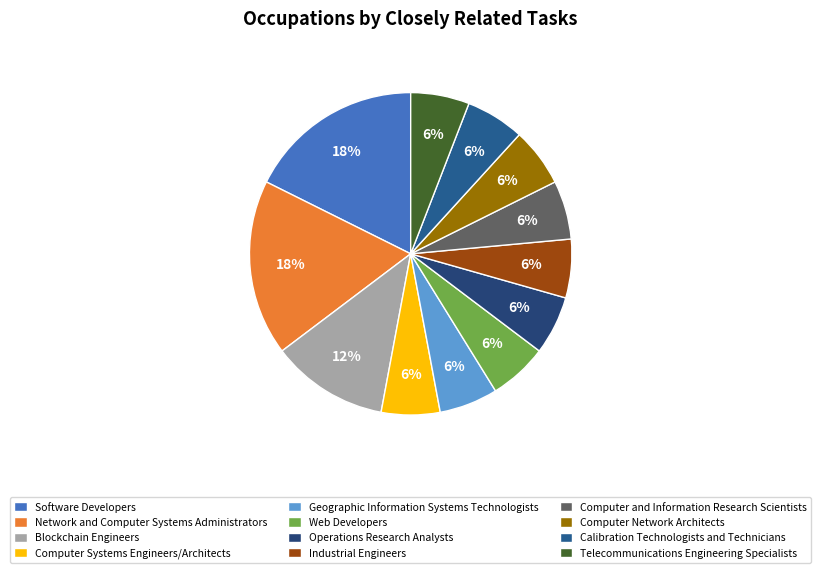

What is the ratio of the value at Software Developers to the value at Industrial Engineers?

3.0